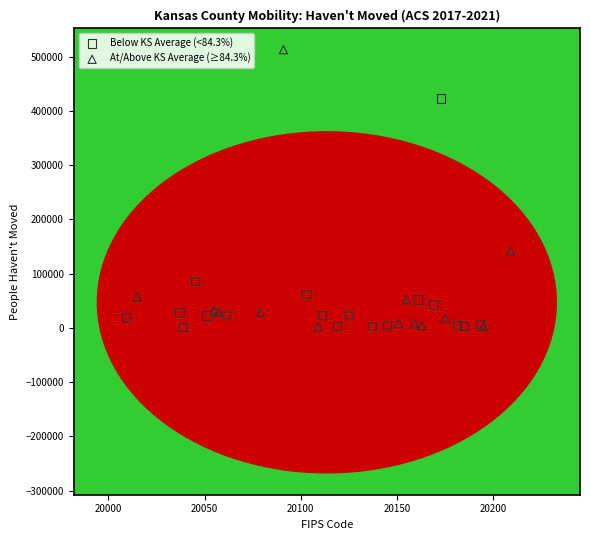

Which series reaches the maximum Y coordinate?

At/Above KS Average (≥84.3%)